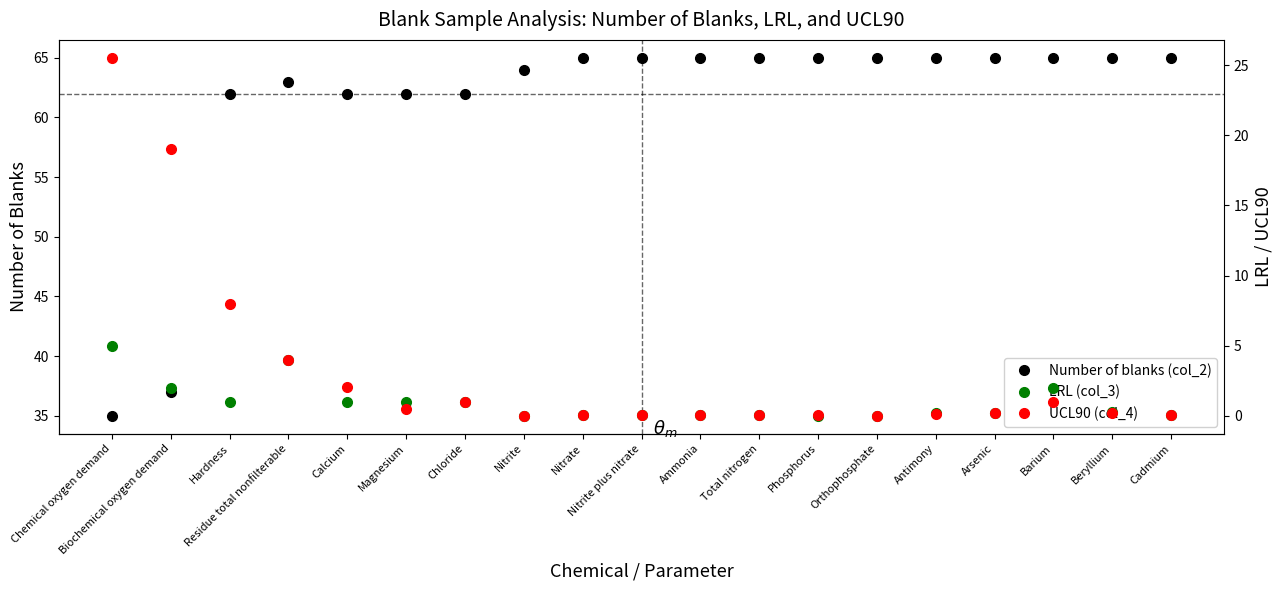

At which label is UCL90 (col_4) closest to 12?

Hardness